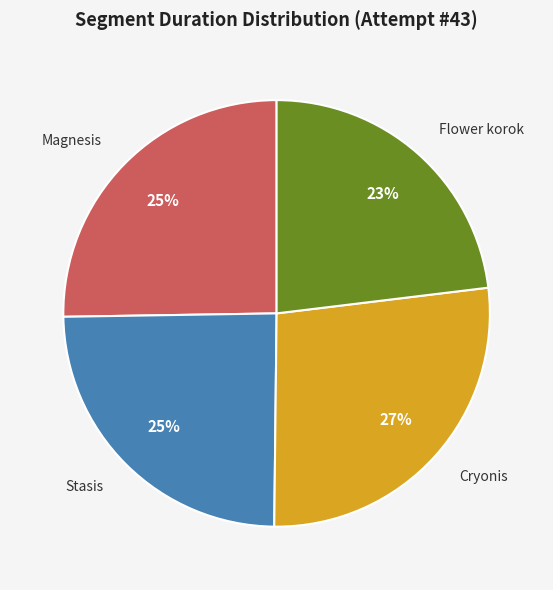

Does Cryonis represent more than half of the total?

No